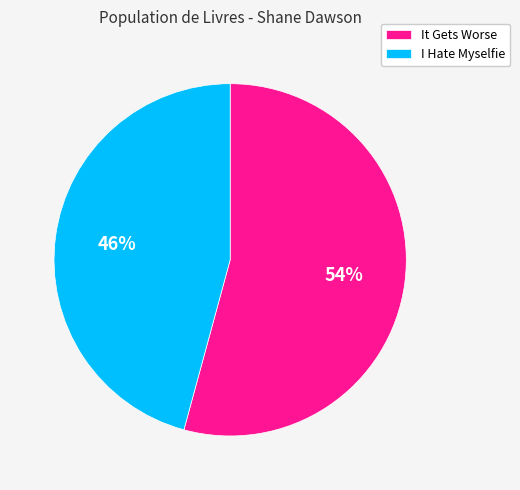

To the nearest percent, what percentage of the pie is It Gets Worse?

54%